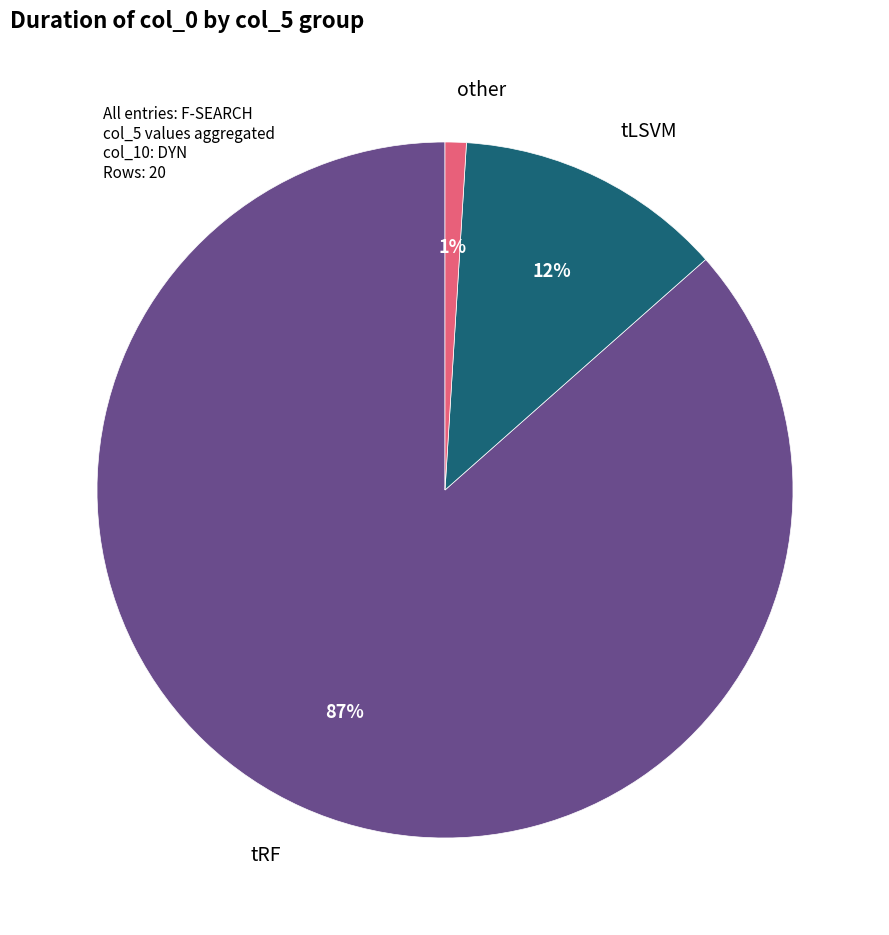

Is the sum of tRF and tLSVM greater than half?

Yes